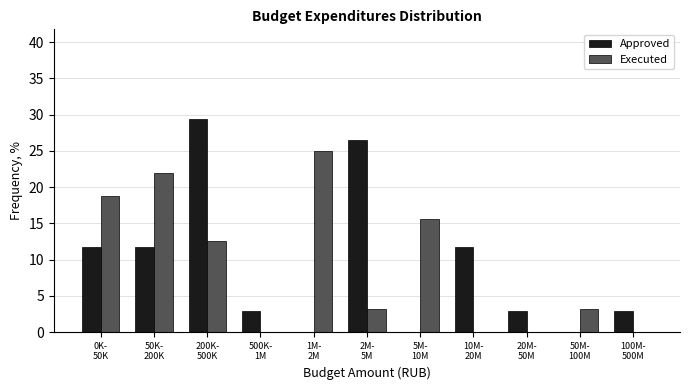

What is the maximum value shown in the chart?

29.4